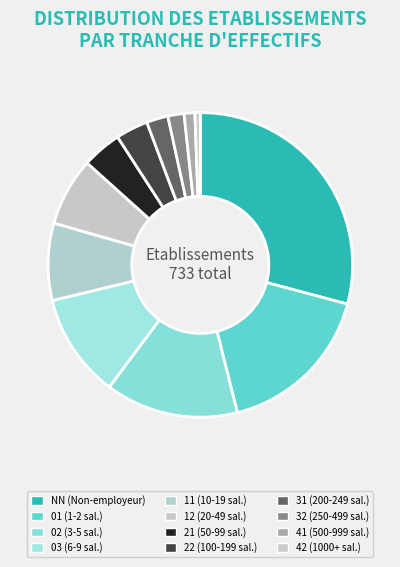

How many segments does this pie chart have?

12